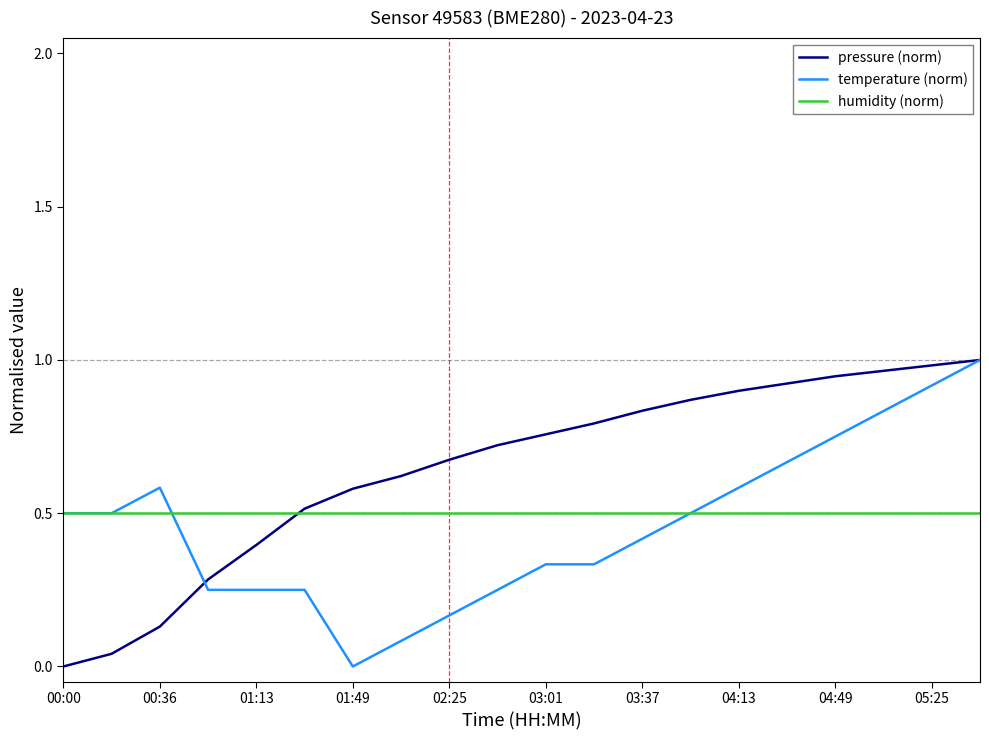

Rank the series by their average value, from highest to lowest.

pressure (norm), humidity (norm), temperature (norm)